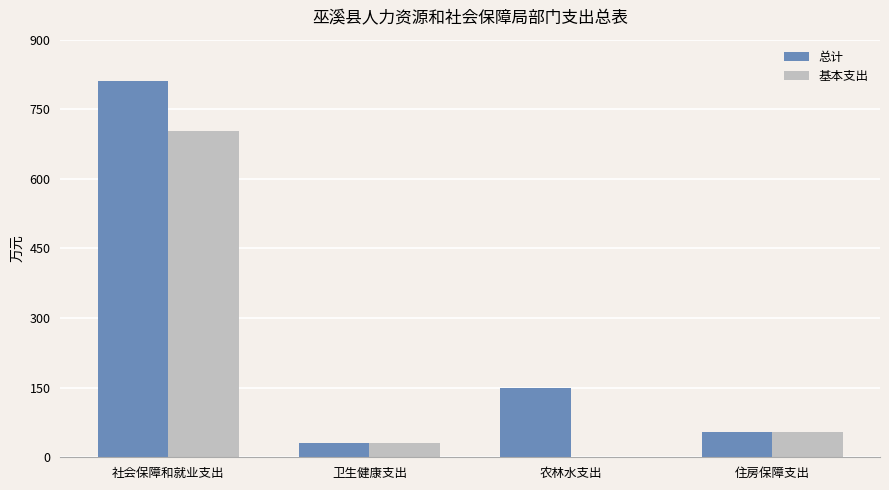

Between 农林水支出 and 住房保障支出, which series saw the biggest shift?

总计